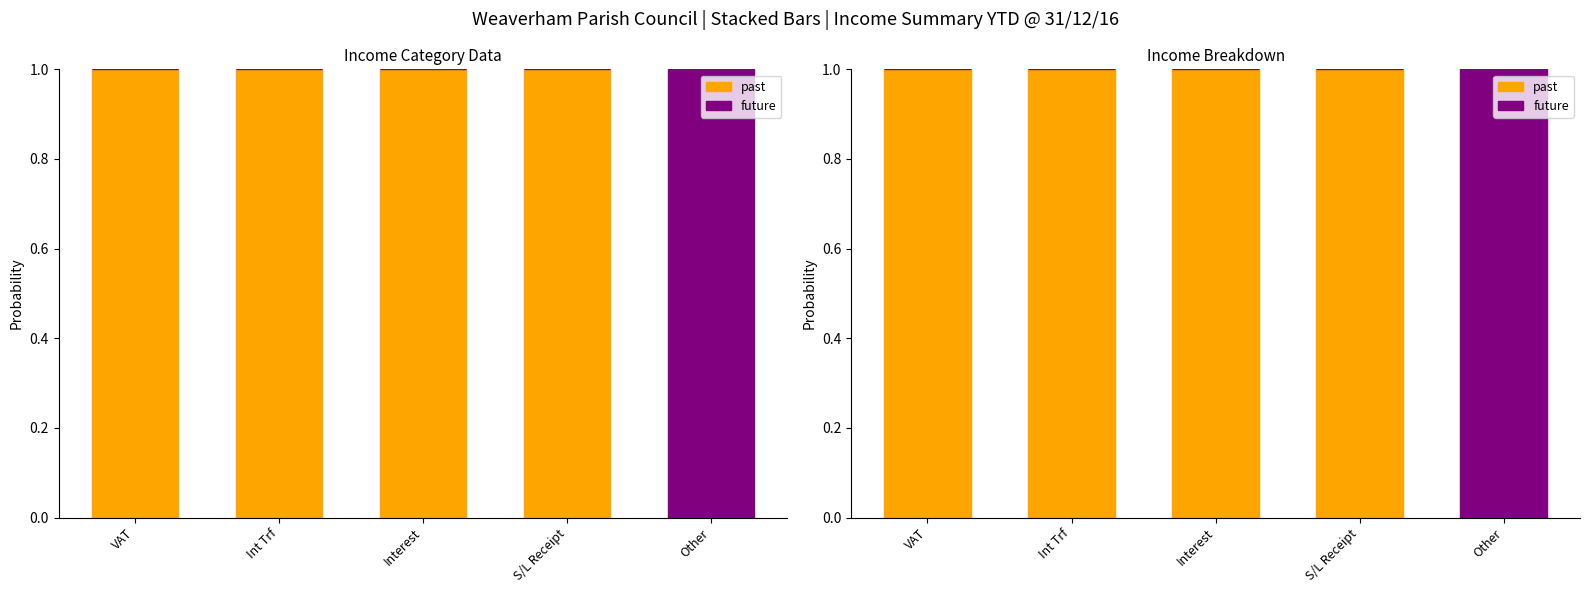

Rank the series by their average value, from highest to lowest.

past, future